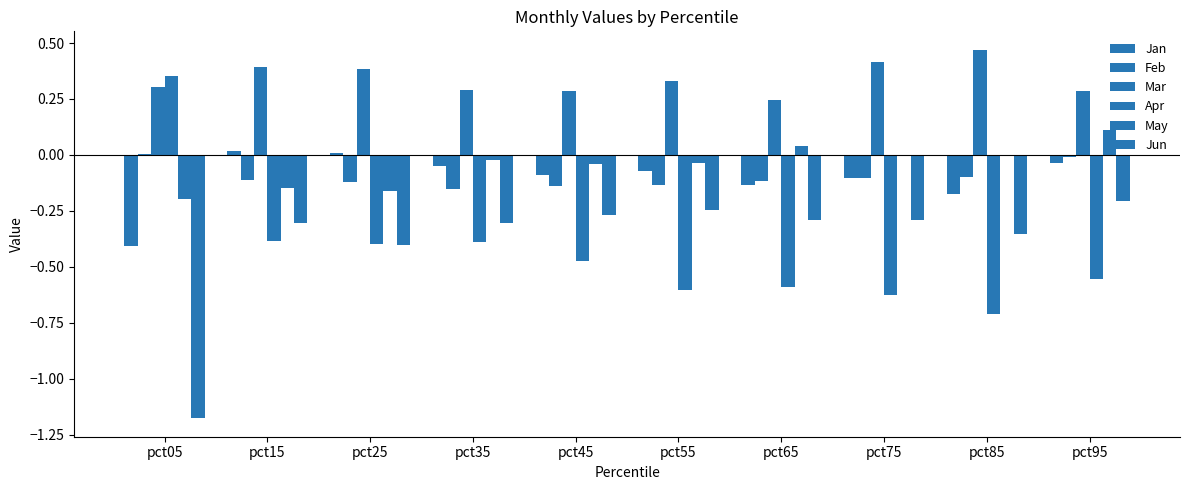

Reading right to left, what are all the values shown in this chart?

Jan: -0.0	-0.2	-0.1	-0.1	-0.1	-0.1	-0.0	0.0	0.0	-0.4
Feb: -0.0	-0.1	-0.1	-0.1	-0.1	-0.1	-0.2	-0.1	-0.1	0.0
Mar: 0.3	0.5	0.4	0.2	0.3	0.3	0.3	0.4	0.4	0.3
Apr: -0.6	-0.7	-0.6	-0.6	-0.6	-0.5	-0.4	-0.4	-0.4	0.4
May: 0.1	-0.0	-0.0	0.0	-0.0	-0.0	-0.0	-0.2	-0.1	-0.2
Jun: -0.2	-0.4	-0.3	-0.3	-0.2	-0.3	-0.3	-0.4	-0.3	-1.2